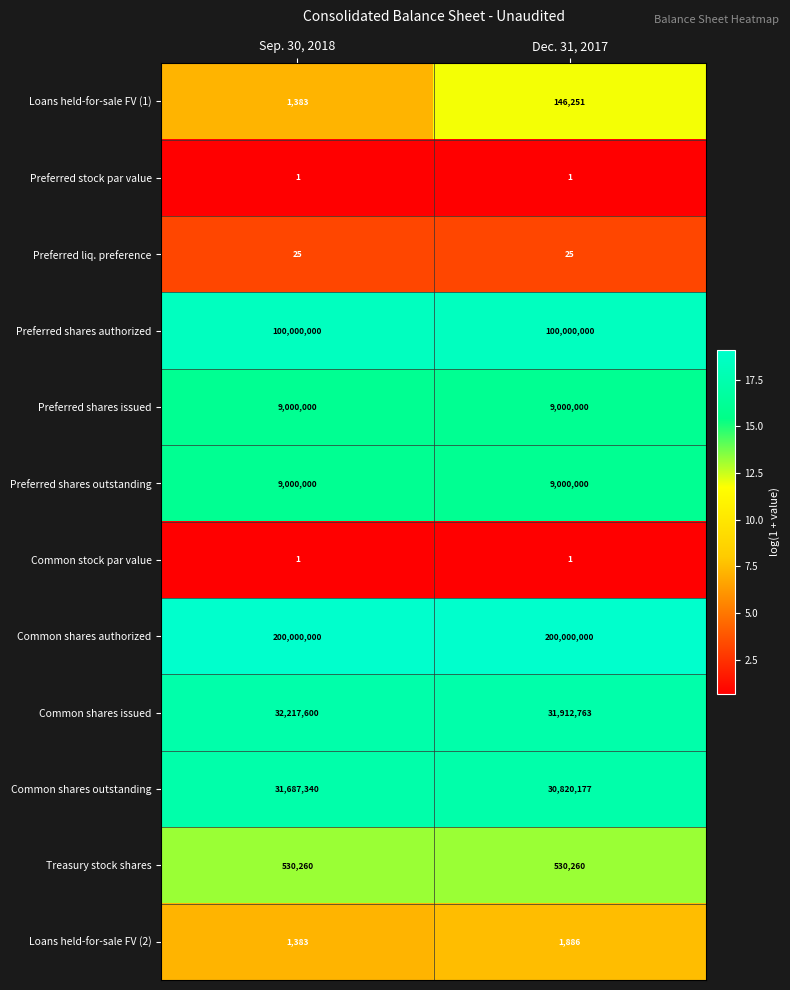

At which label does Common shares outstanding reach its peak?

Sep. 30, 2018